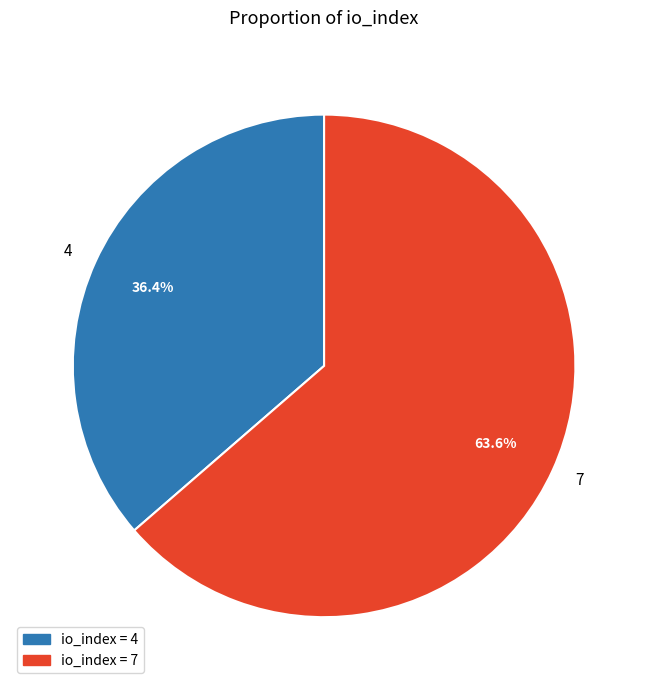

Rank the categories by value from lowest to highest.

4, 7